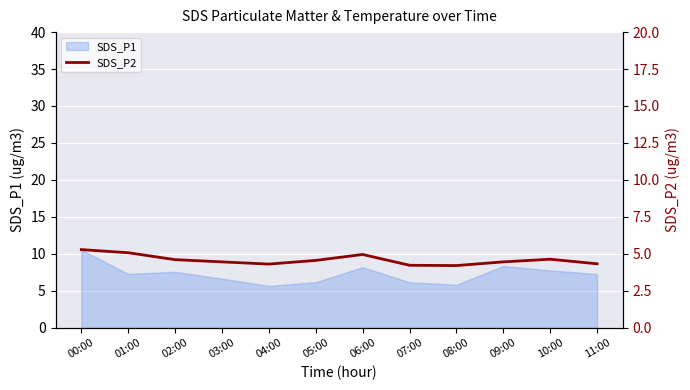

At which category does the data reach its first local valley?

04:00